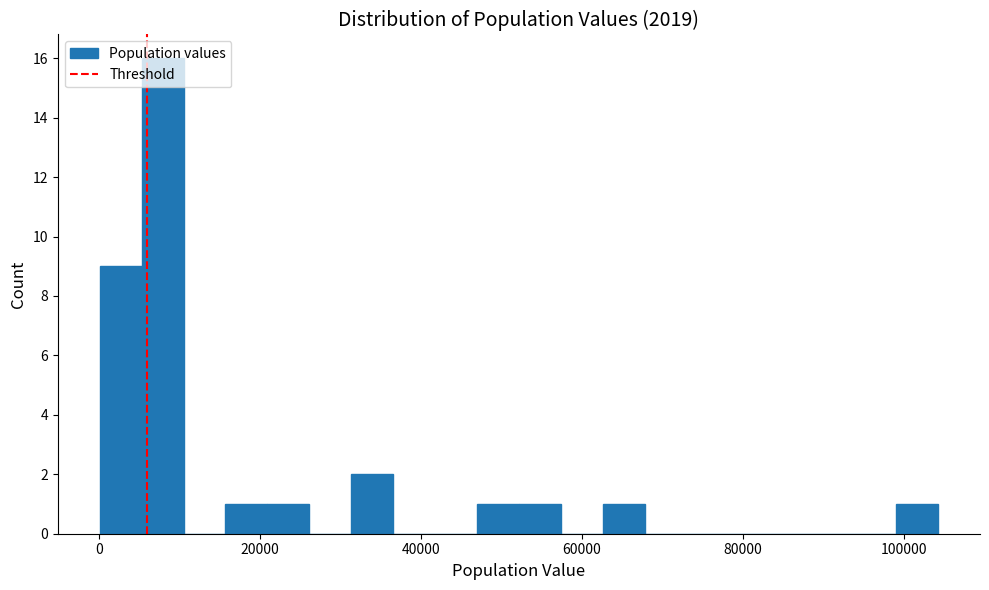

Read against the x-axis, roughly where is the centre of the tallest bar?

8000